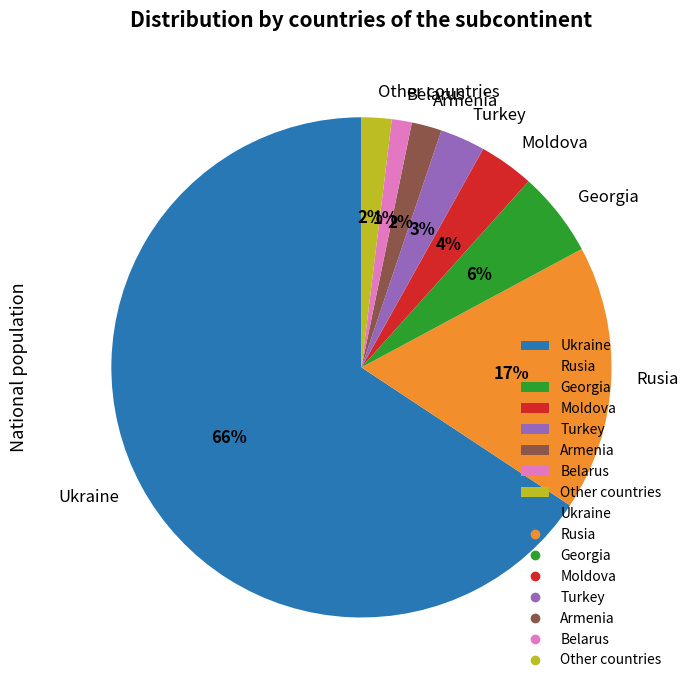

True or false: Armenia accounts for 13% of the total.

False